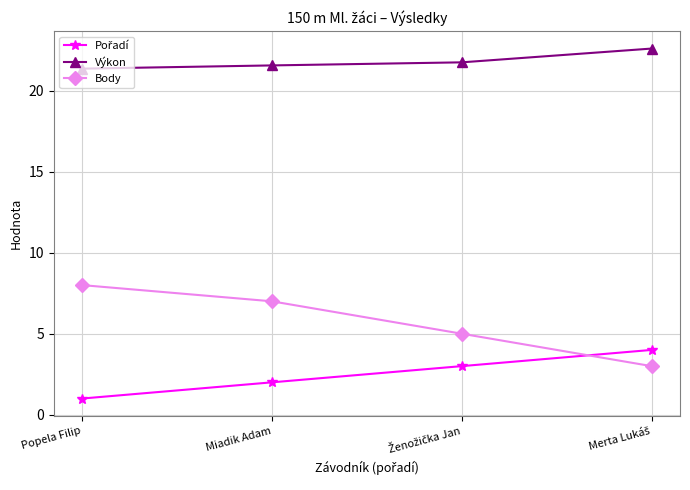

What is the label of the 2nd point from the left?

Miadik Adam